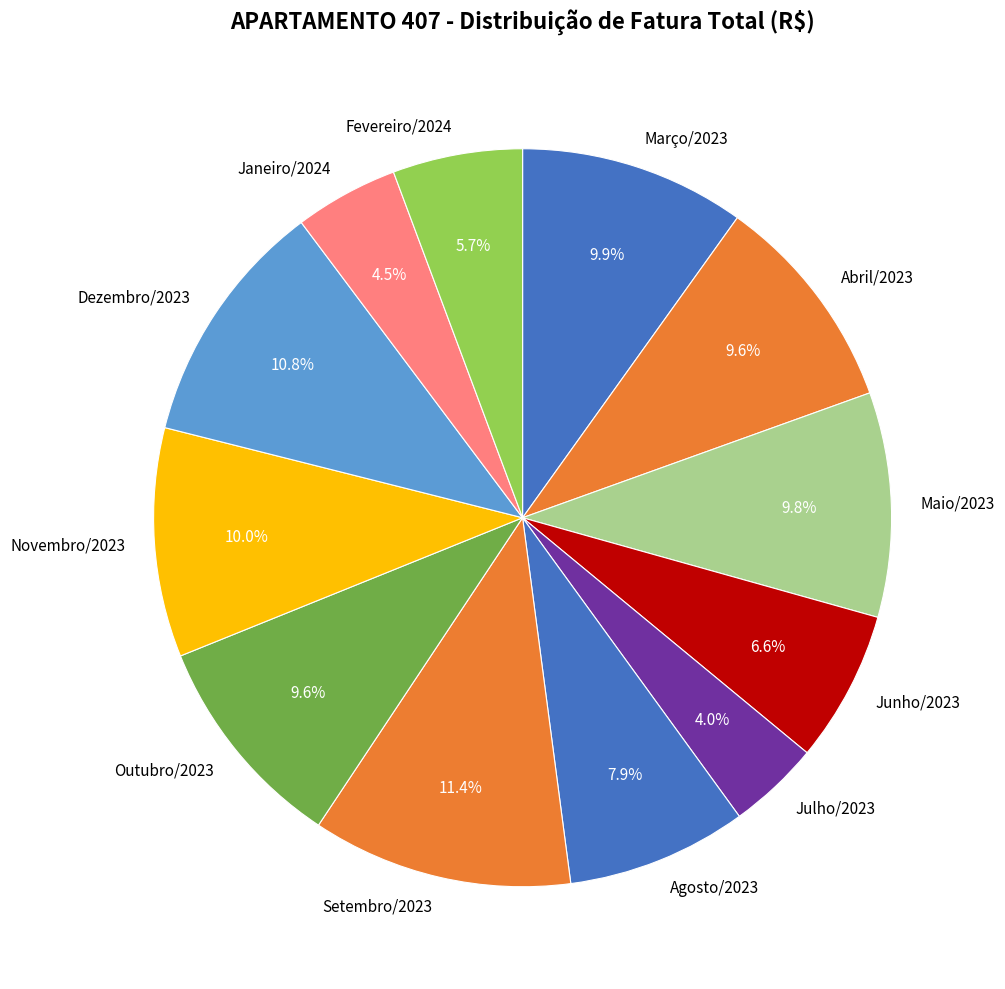

What percentage is the Julho/2023 slice, to the nearest percent?

4%